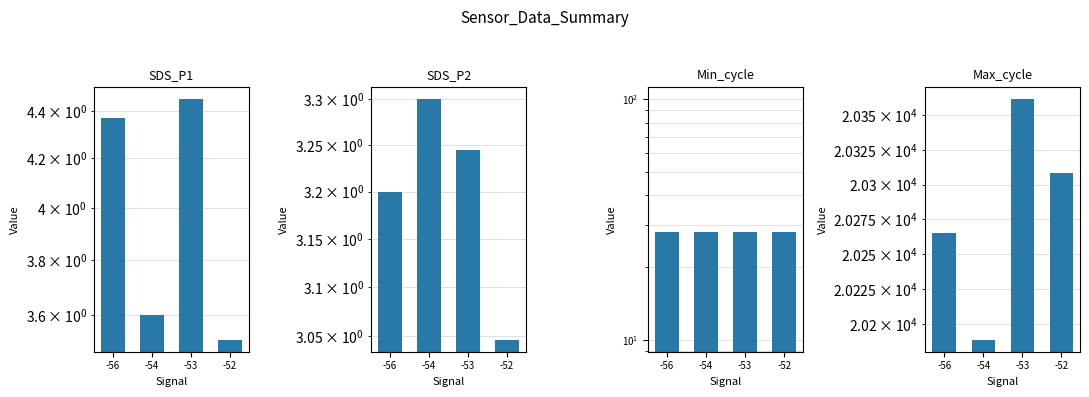

Which category has the lowest value in the Max_cycle series?

-54